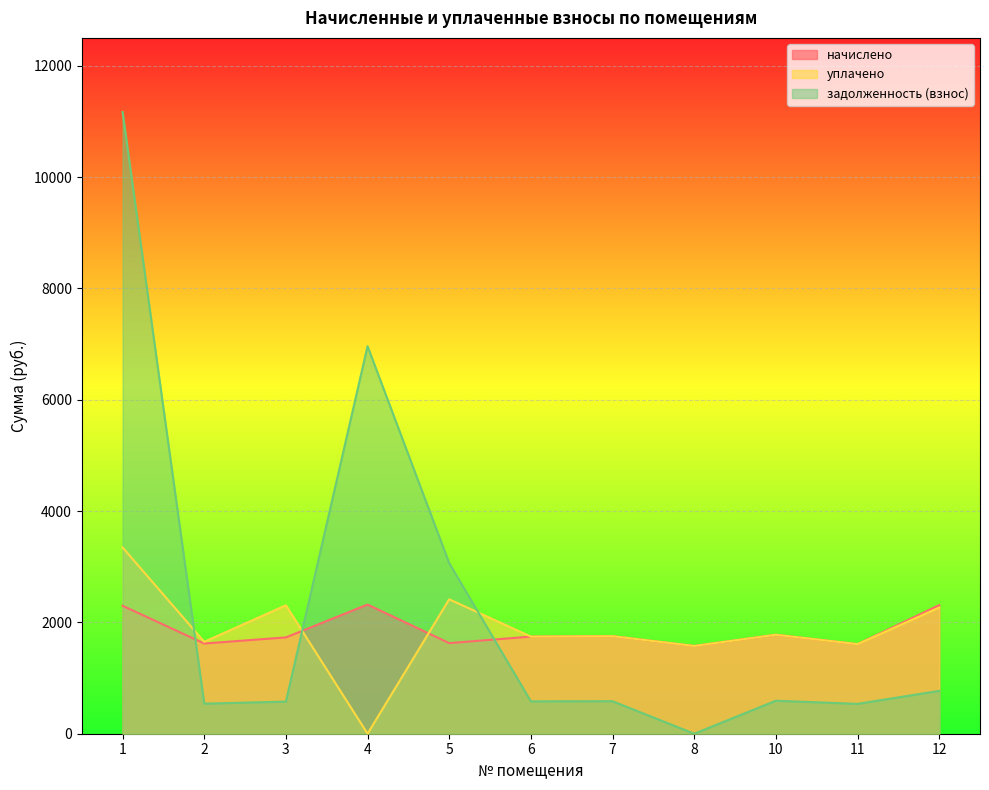

What is the sum of all уплачено values?

20446.8